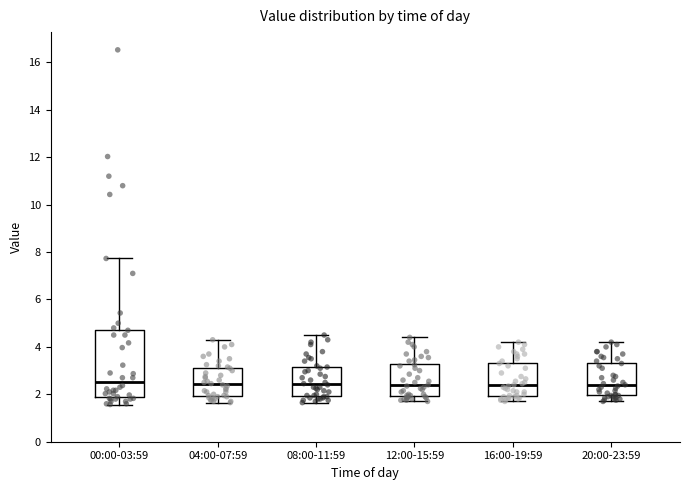

Reading left to right, transcribe this box plot: for each box, give where its median line is, the range the box spans, and where its two whiskers end, as read against the y-axis. The values are not printed on the chart, so give them approximately, as read against the axis.

00:00-03:59: median 2.6, box 1.8 to 4.8, whiskers 1.6 to 7.8
04:00-07:59: median 2.4, box 2.0 to 3.2, whiskers 1.6 to 4.4
08:00-11:59: median 2.4, box 2.0 to 3.2, whiskers 1.6 to 4.6
12:00-15:59: median 2.4, box 2.0 to 3.2, whiskers 1.8 to 4.4
16:00-19:59: median 2.4, box 2.0 to 3.4, whiskers 1.8 to 4.2
20:00-23:59: median 2.4, box 2.0 to 3.4, whiskers 1.8 to 4.2